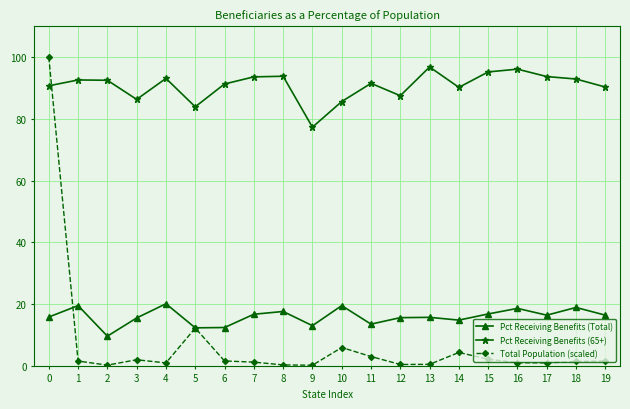

At 7, list the series in order from largest to smallest.

Pct Receiving Benefits (65+), Pct Receiving Benefits (Total), Total Population (scaled)